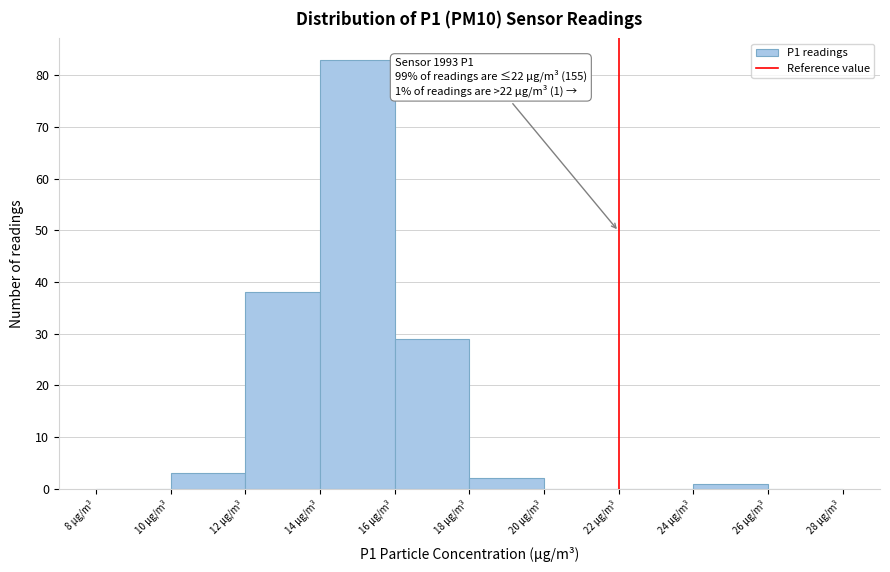

Which range on the x-axis has the tallest bar?

14 to 16